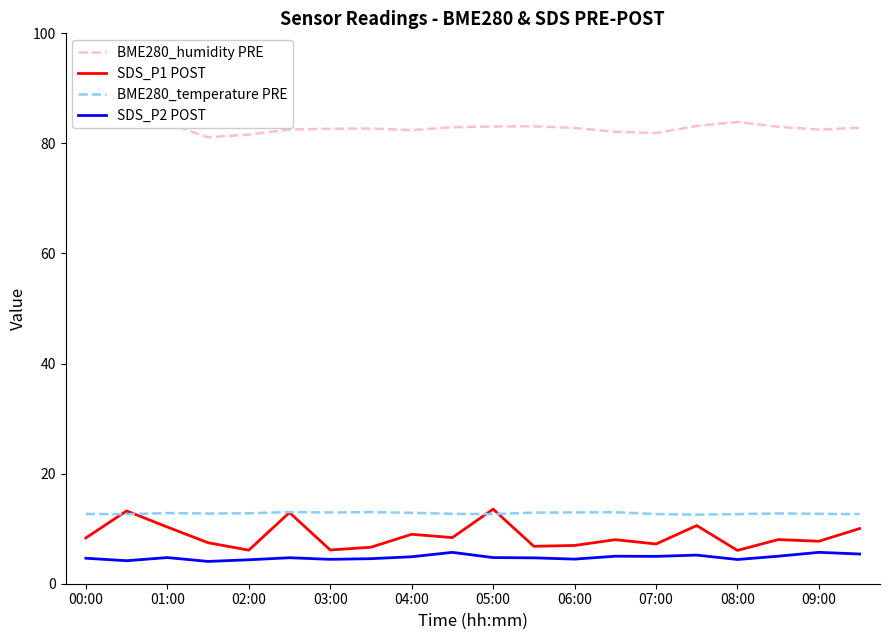

True or false: SDS_P1 POST has more than 1 interior local peaks.

True